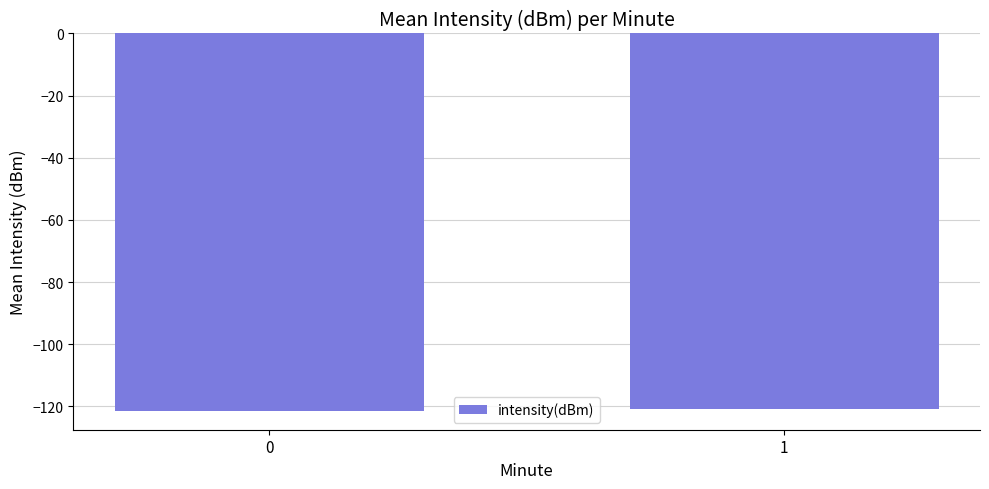

The value at 0 is -121.4. True or false?

True